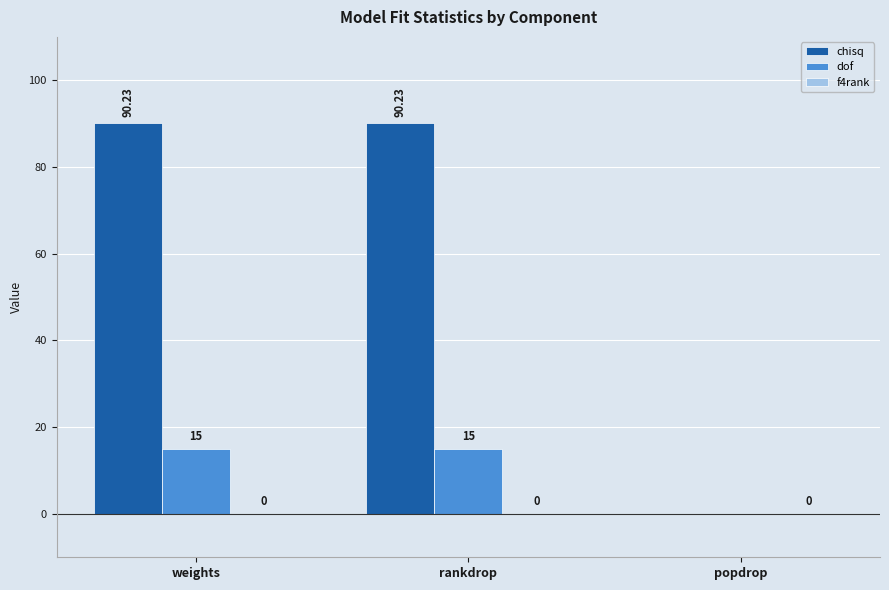

Is it true that dof equals 8.9 at popdrop?

False